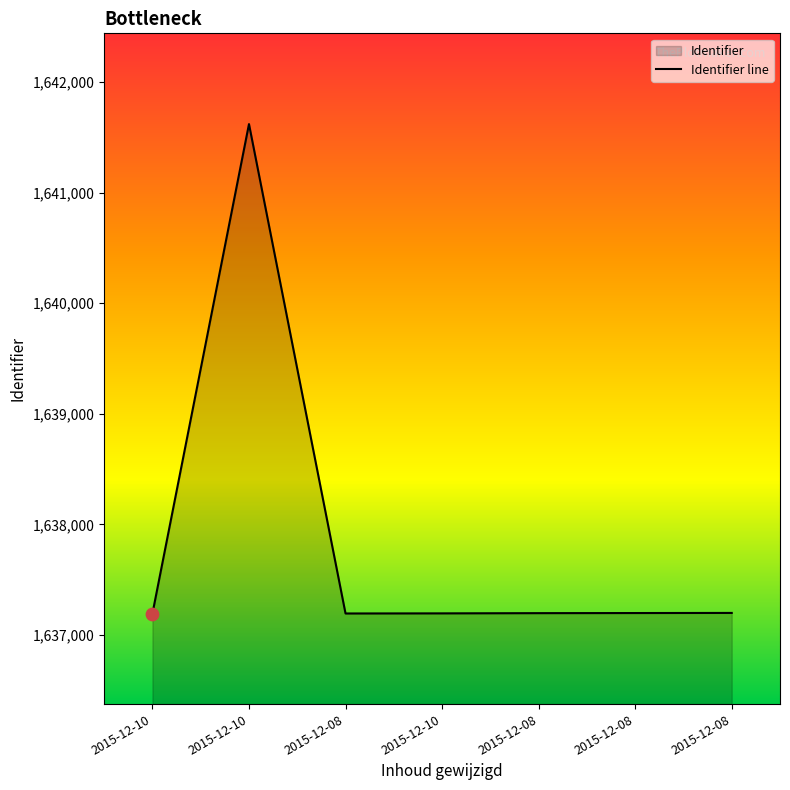

Between 2015-12-10 and 2015-12-08, which is larger?

2015-12-10